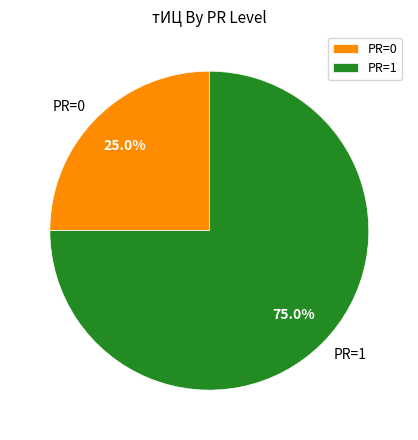

Count the number of slices in the pie.

2